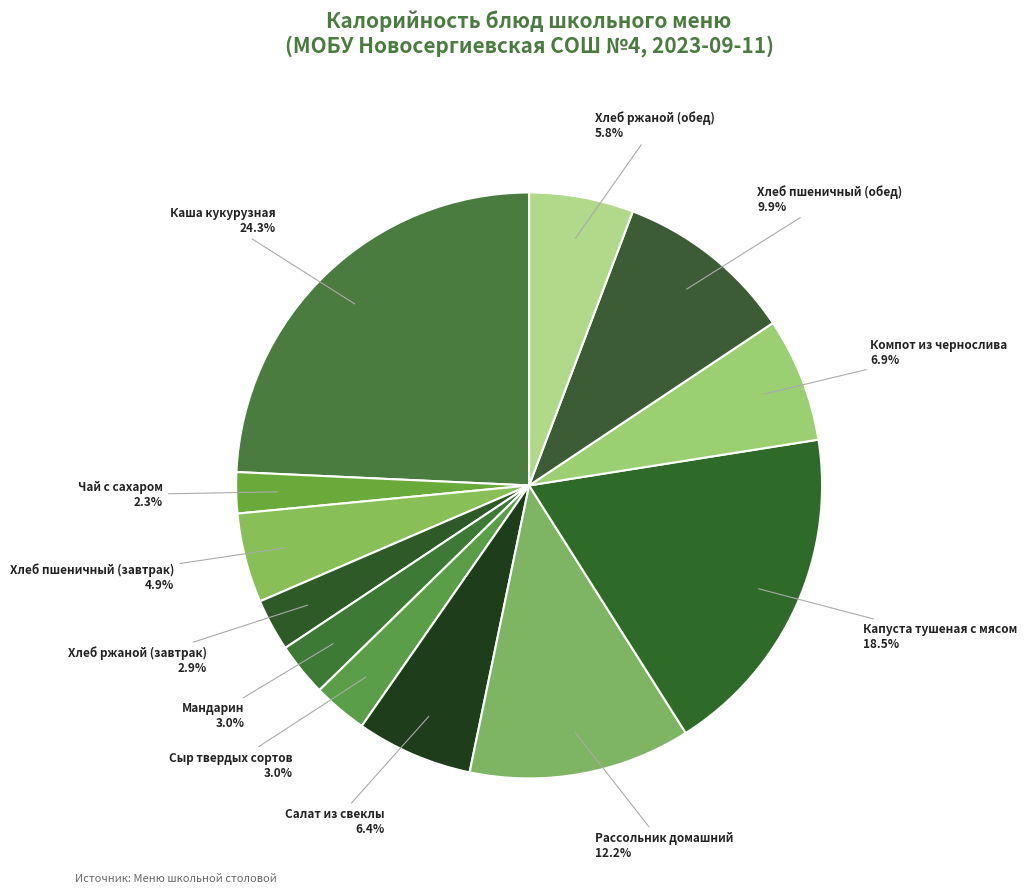

Which has a higher value, Компот из чернослива or Чай с сахаром?

Компот из чернослива